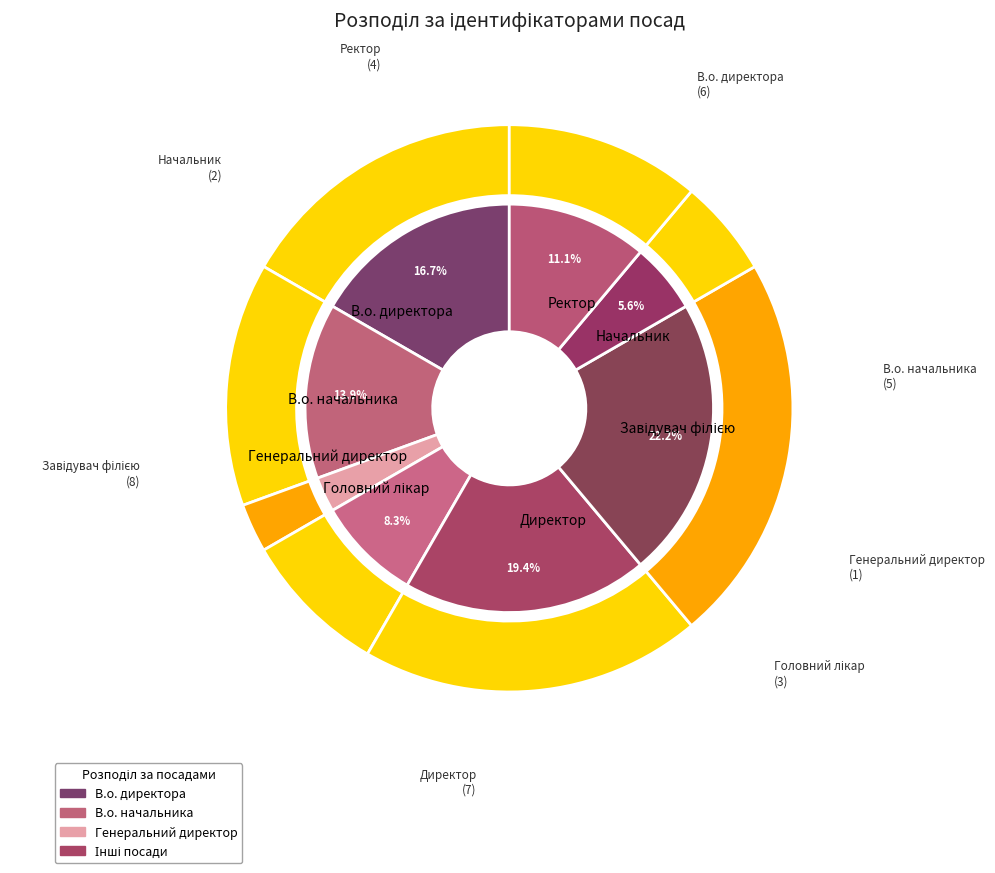

Is there any slice that represents more than half of the pie?

No